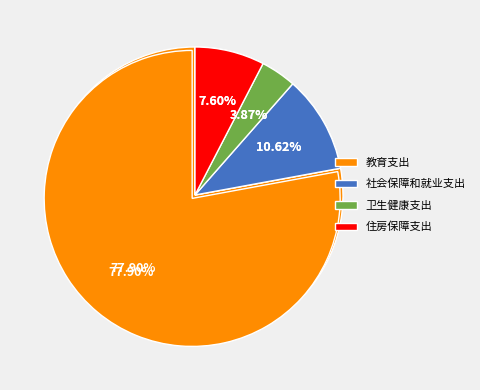

Does any single category account for the majority?

Yes